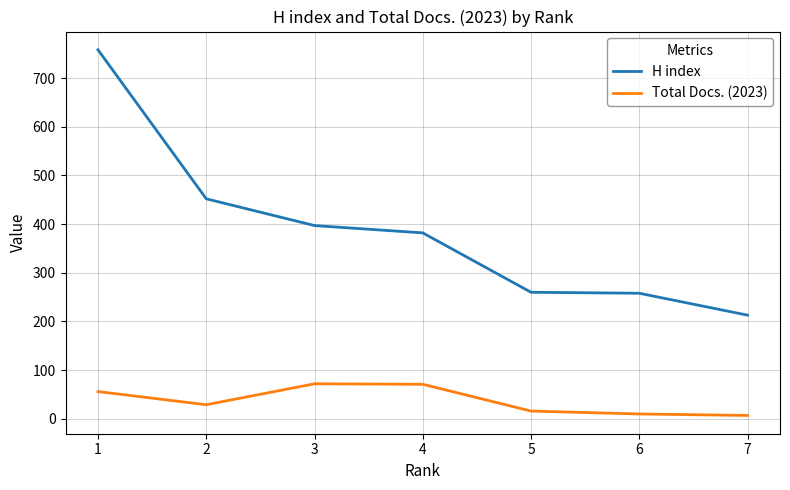

Does the chart display data point markers on the line(s)?

No